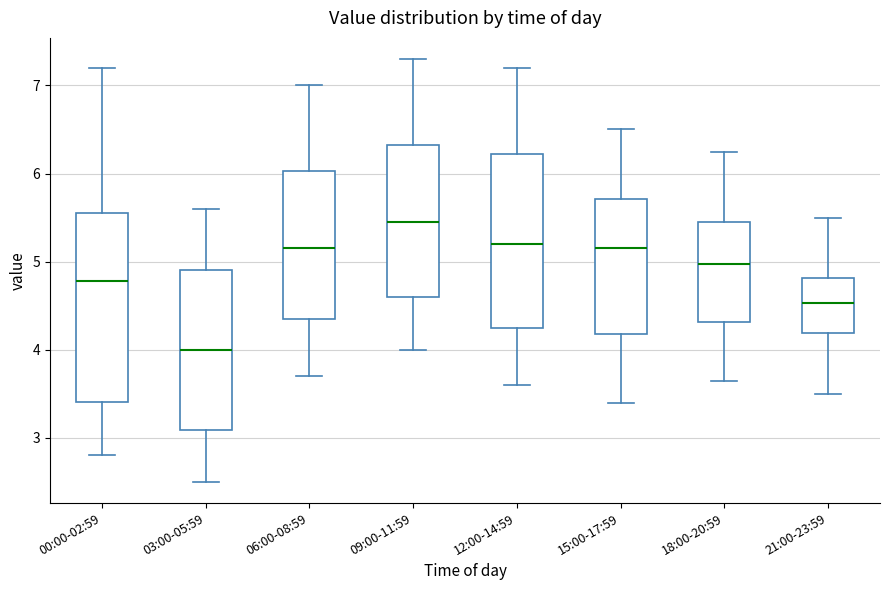

Which box's median line is the highest?

09:00-11:59